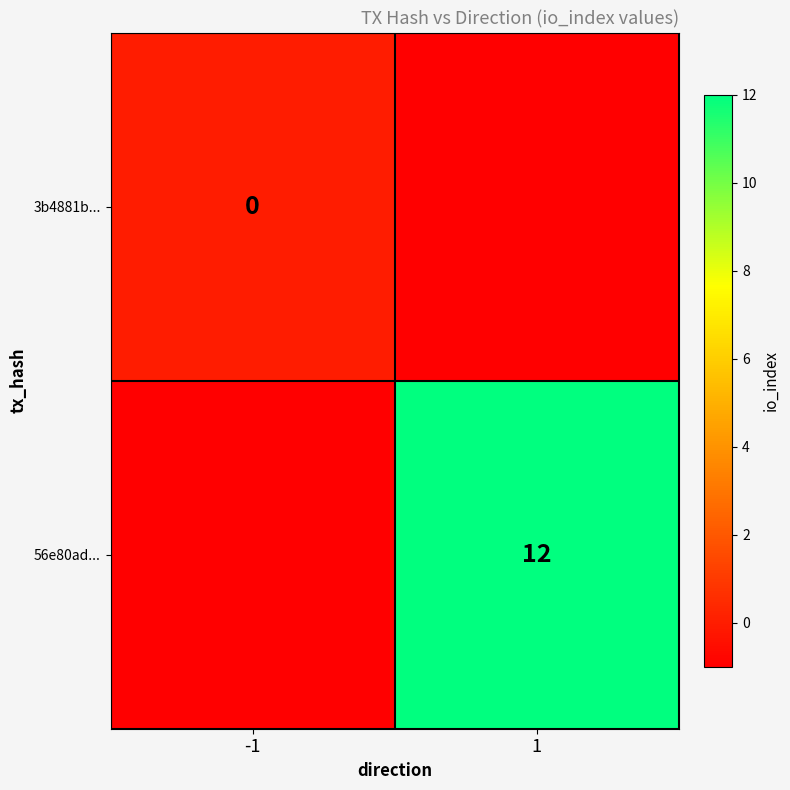

True or false: 56e80ad... has a value of 12 at 1.

True